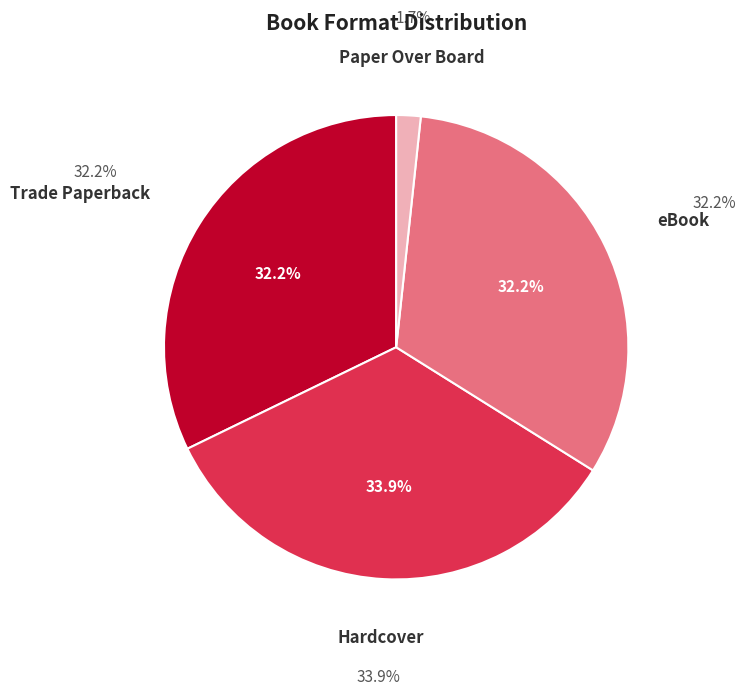

How many segments does this pie chart have?

4